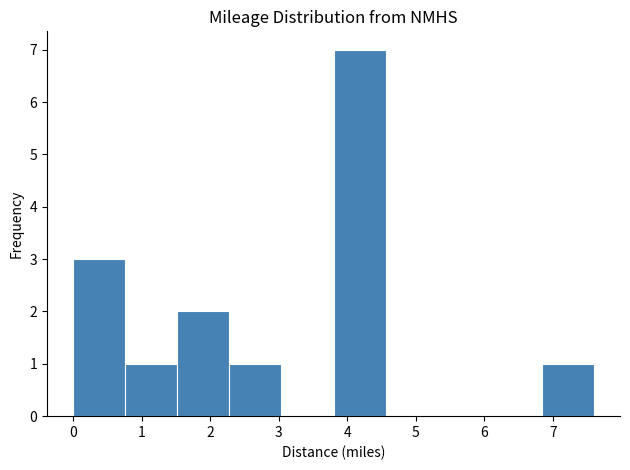

Which range on the x-axis has the tallest bar?

3.80 to 4.56